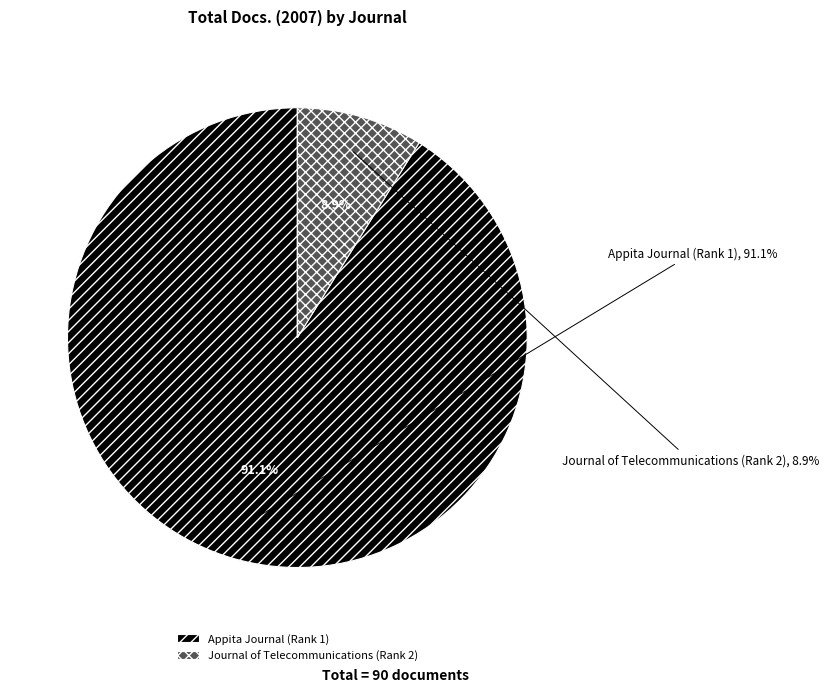

Combined, what portion of the pie is Journal of Telecommunications (Rank 2) and Appita Journal (Rank 1)?

100.0%